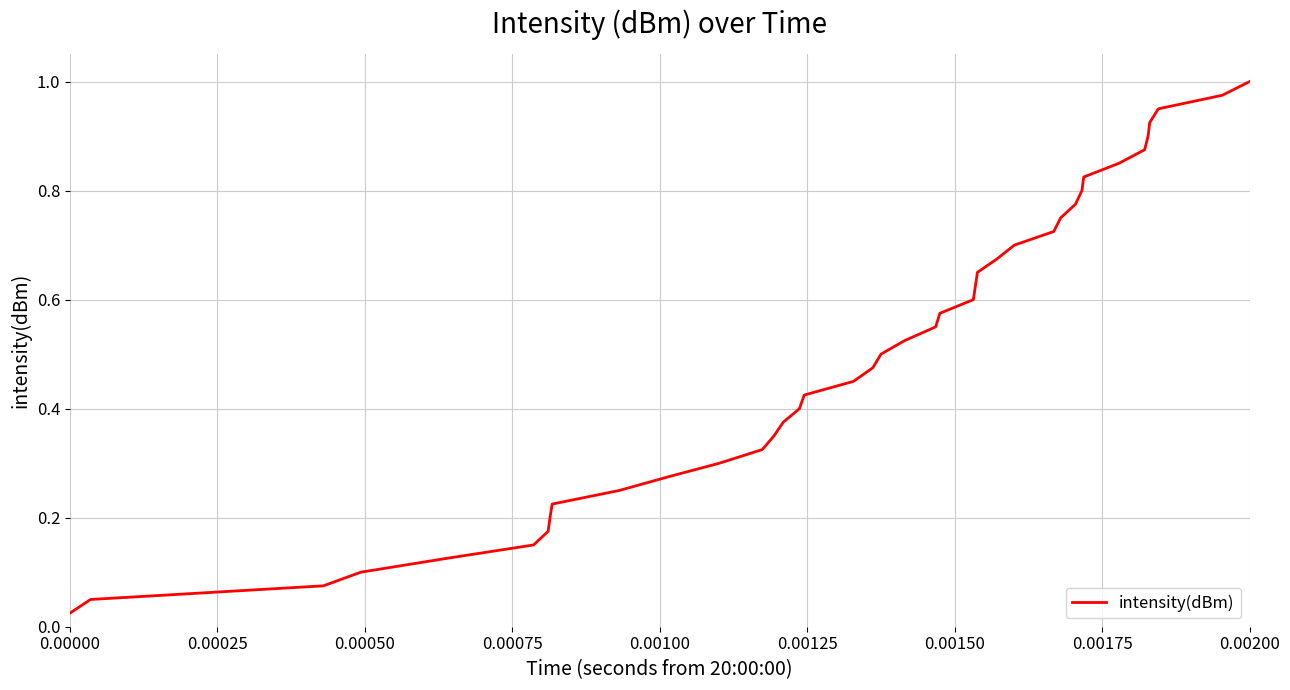

How many lines are shown in the chart?

1